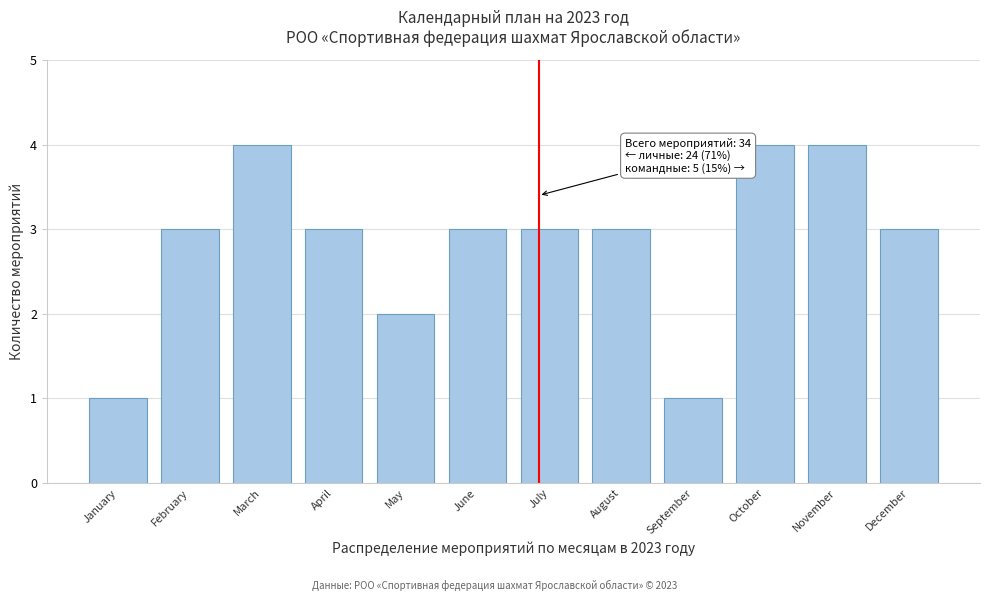

Reading left to right, extract all data points from this chart.

January=1	February=3	March=4	April=3	May=2	June=3	July=3	August=3	September=1	October=4	November=4	December=3